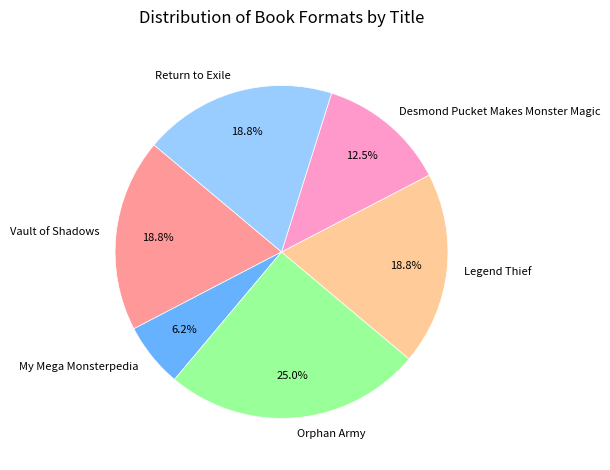

Count the number of slices in the pie.

6